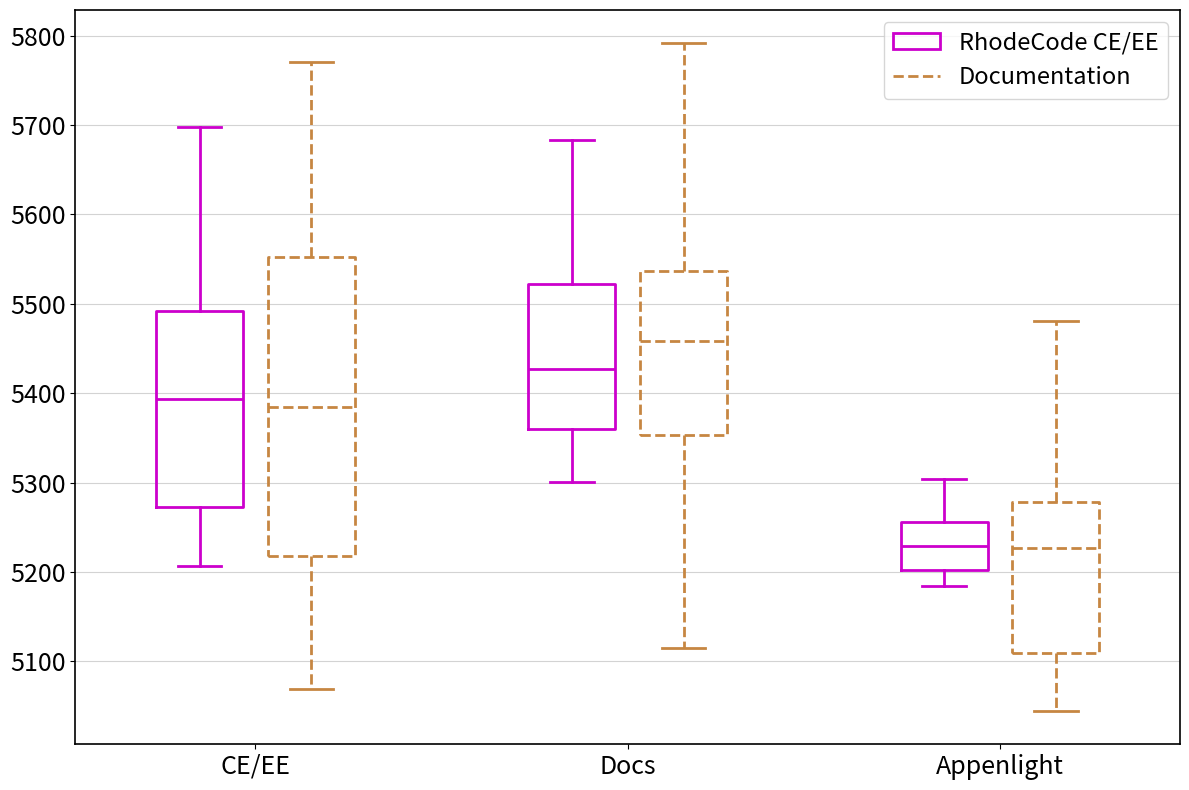

Comparing the boxes themselves (not the whiskers), which one is the tallest?

CE/EE (Documentation)